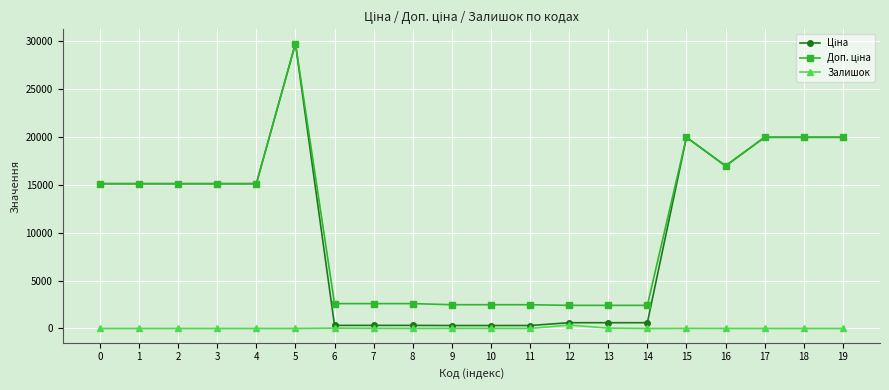

At which category is the sum across all series the highest?

5